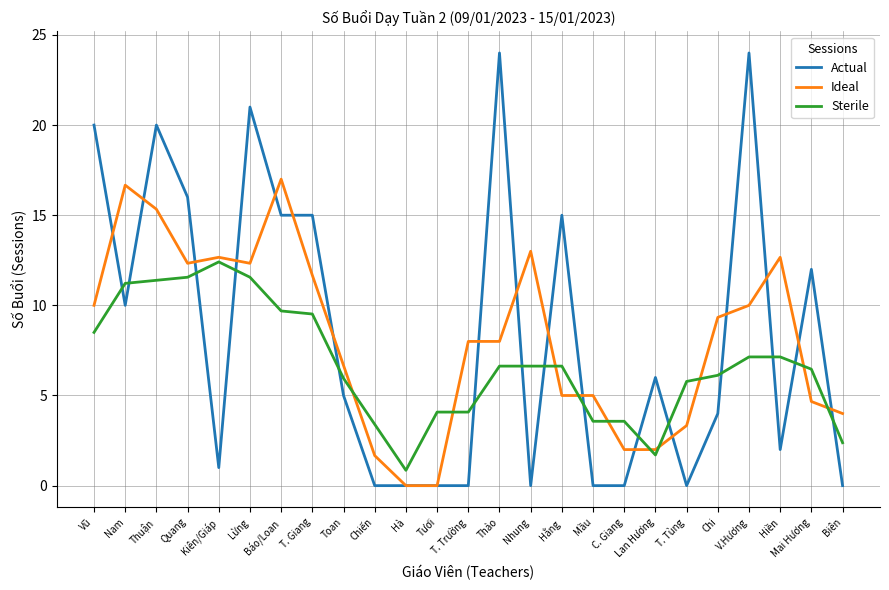

Which series has the widest spread of values?

Actual